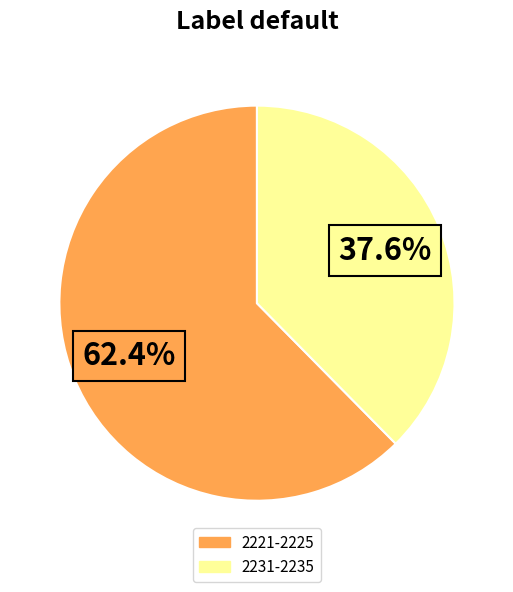

Is there any slice that represents more than half of the pie?

Yes